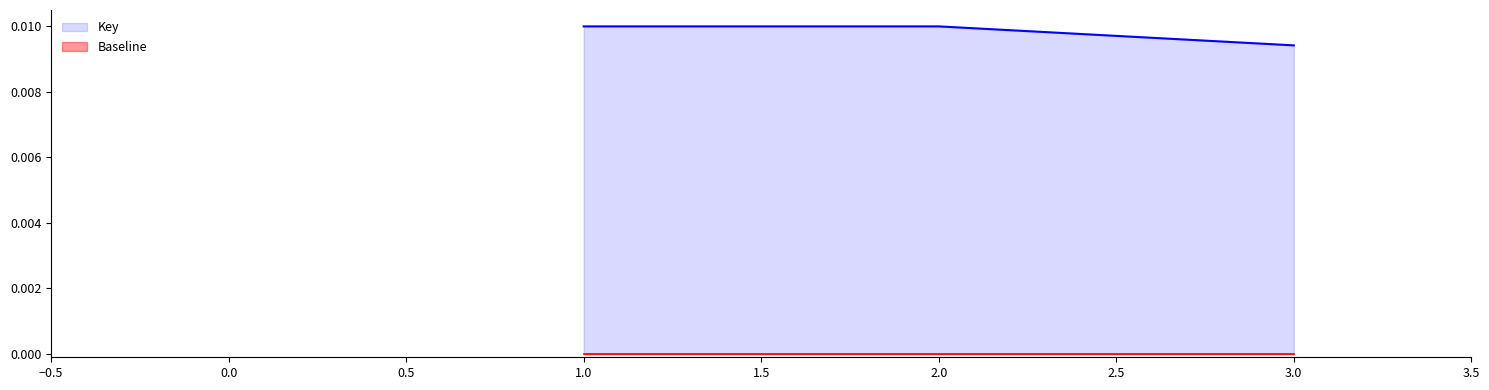

Does the chart have visible grid lines?

No